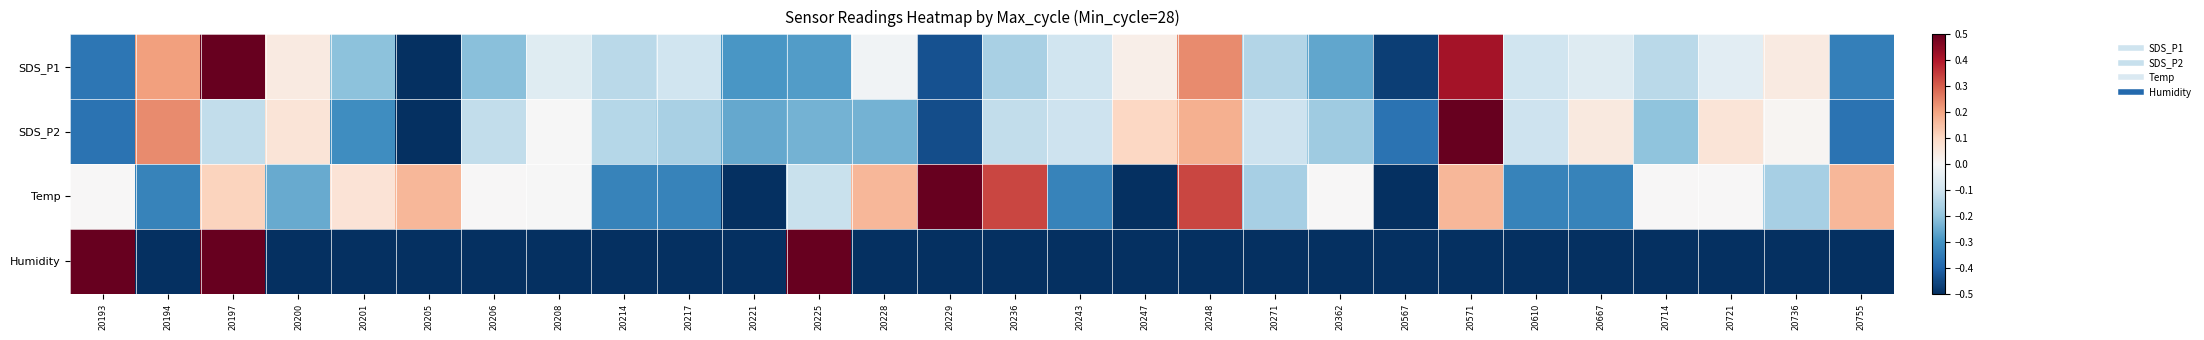

What is the maximum value shown in the chart?

0.5